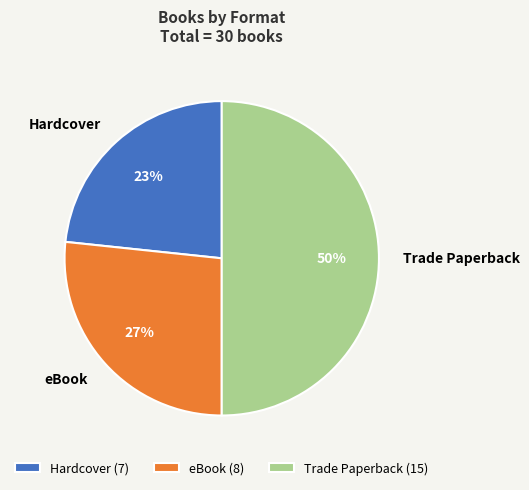

Do Hardcover (7) and Trade Paperback (15) together represent more than half of the pie?

Yes